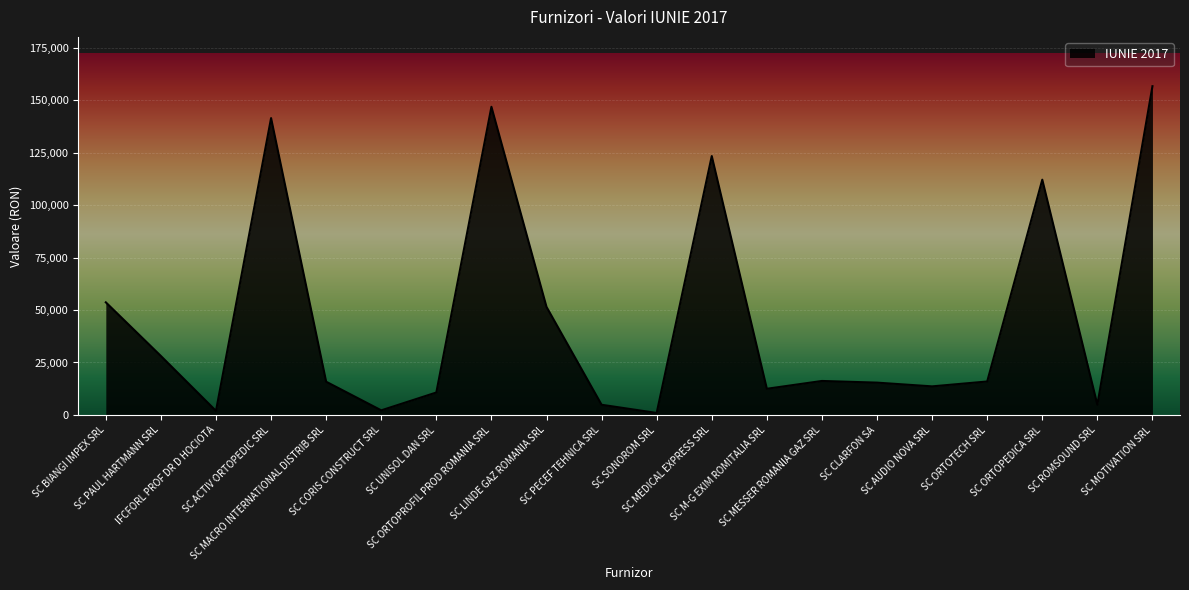

What is the greatest value displayed?

156593.1